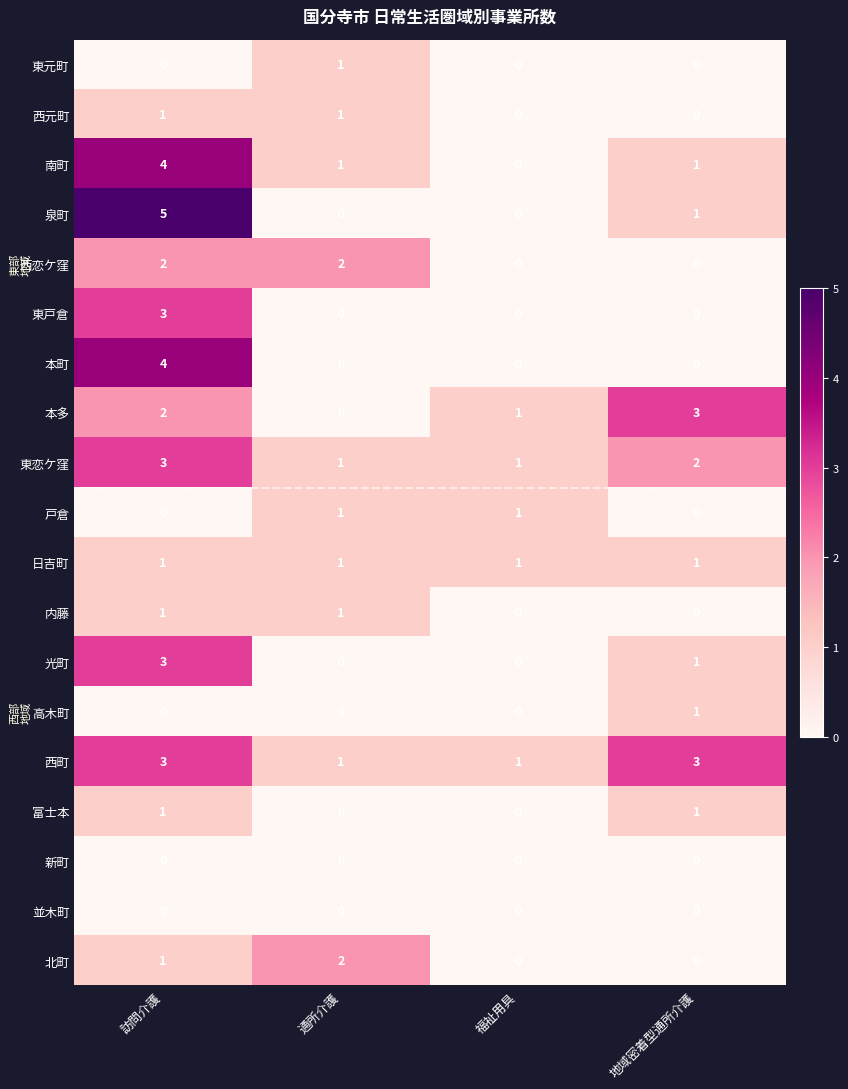

Which series has the widest spread of values?

泉町